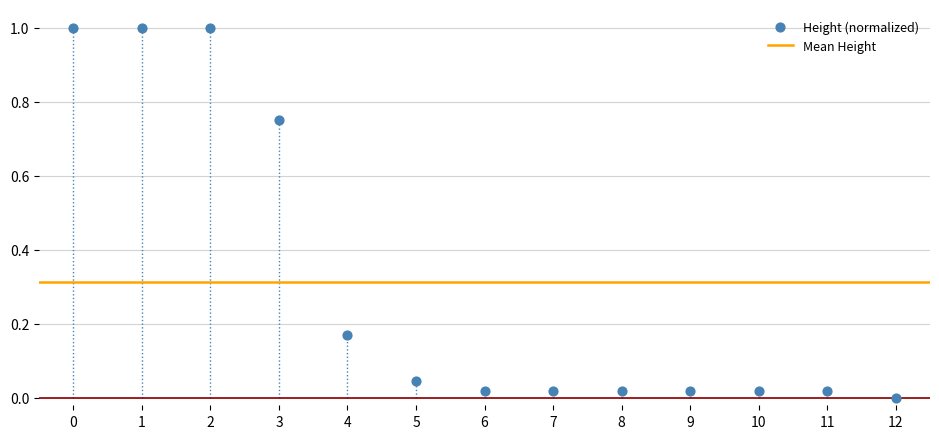

What is the range of Y values (max minus min)?

1.0